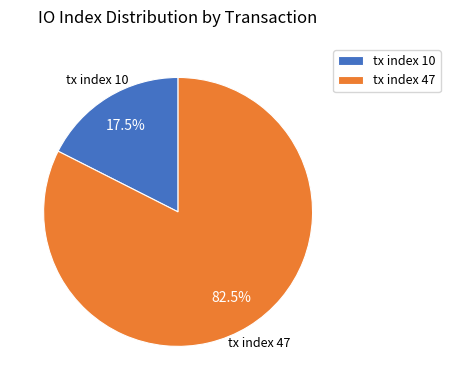

Is there a majority slice in this chart?

Yes